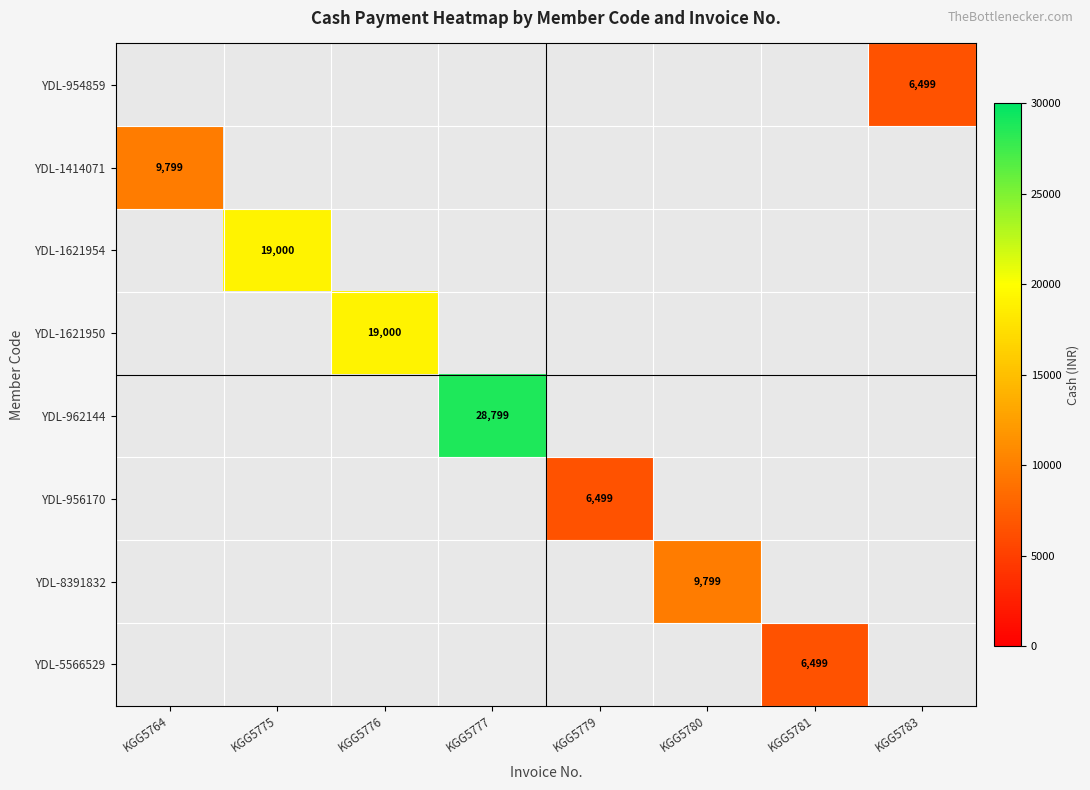

The value of YDL-5566529 at KGG5781 is 6499. True or false?

True